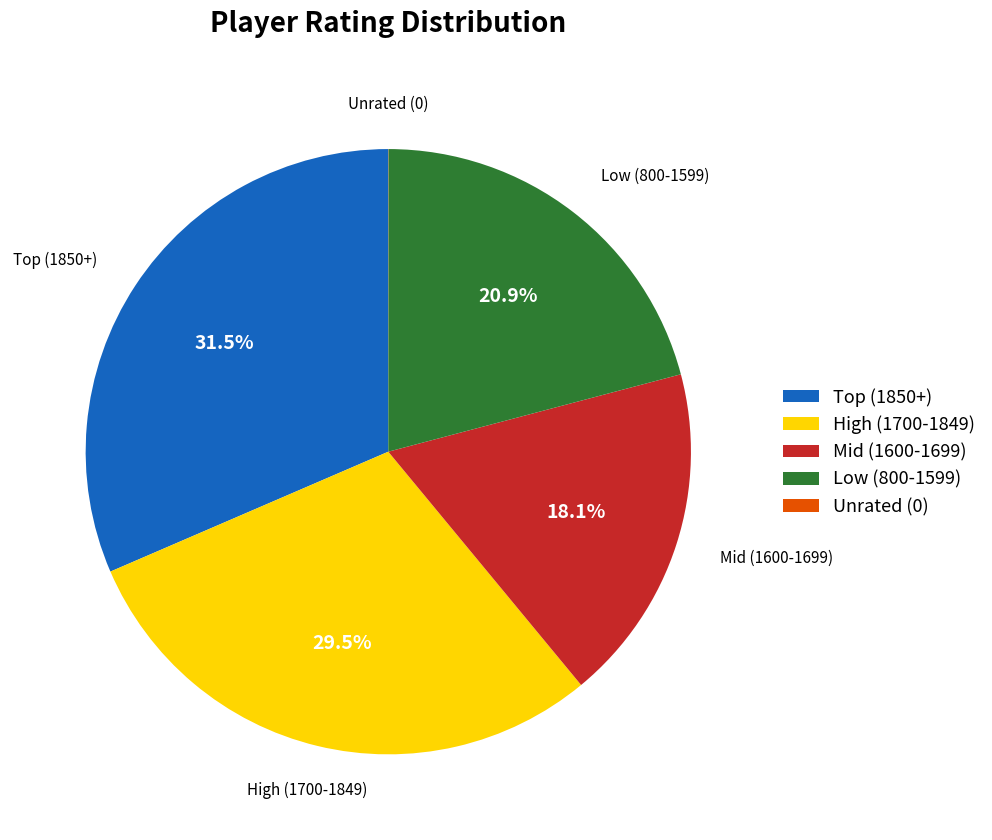

Does High (1700-1849) account for over 50% of the chart?

No